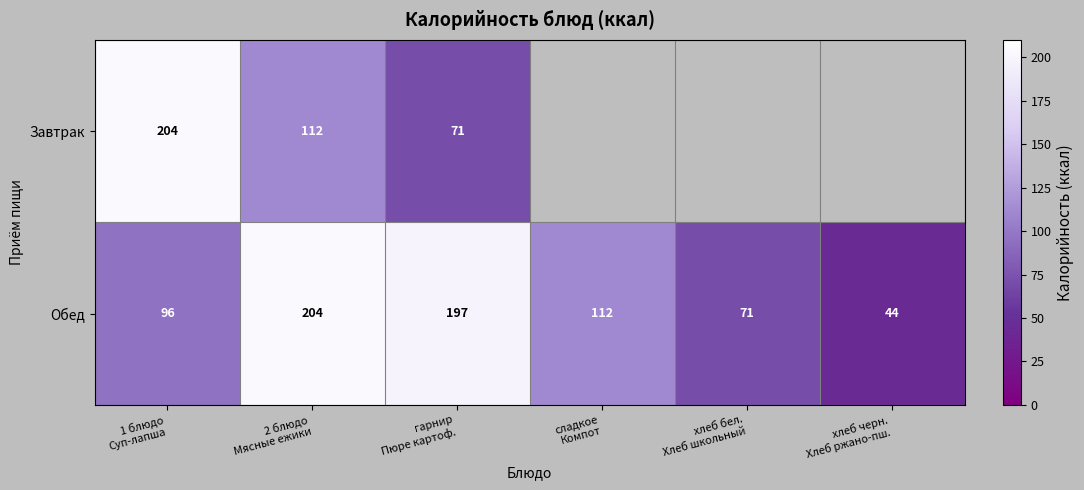

What is the lowest value of the Обед series?

44